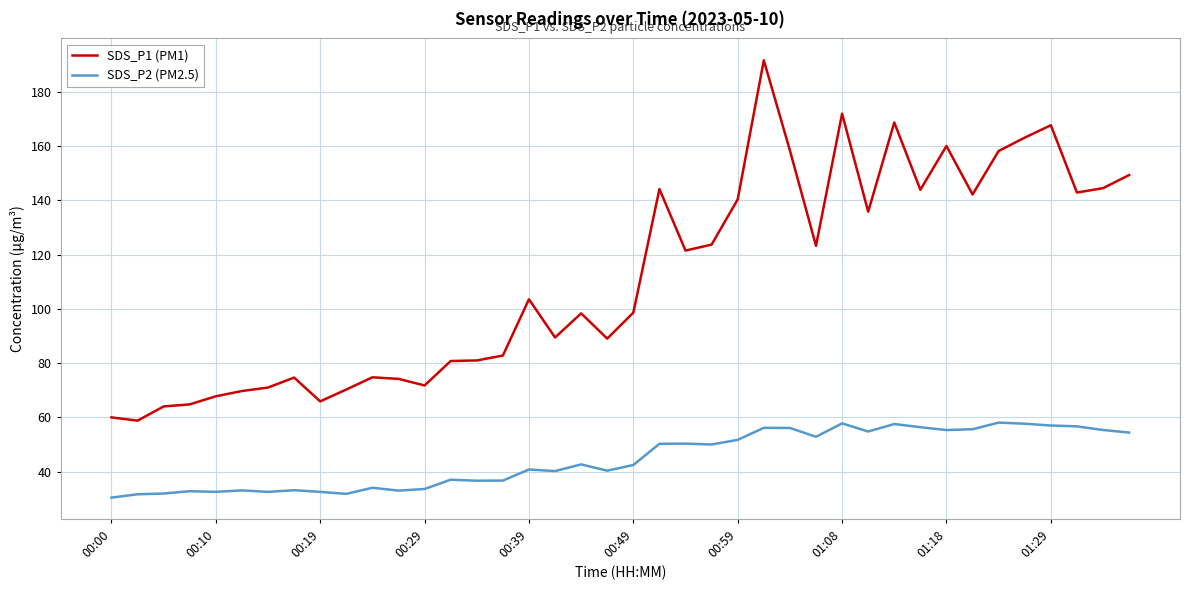

Which series has the largest total across all categories?

SDS_P1 (PM1)